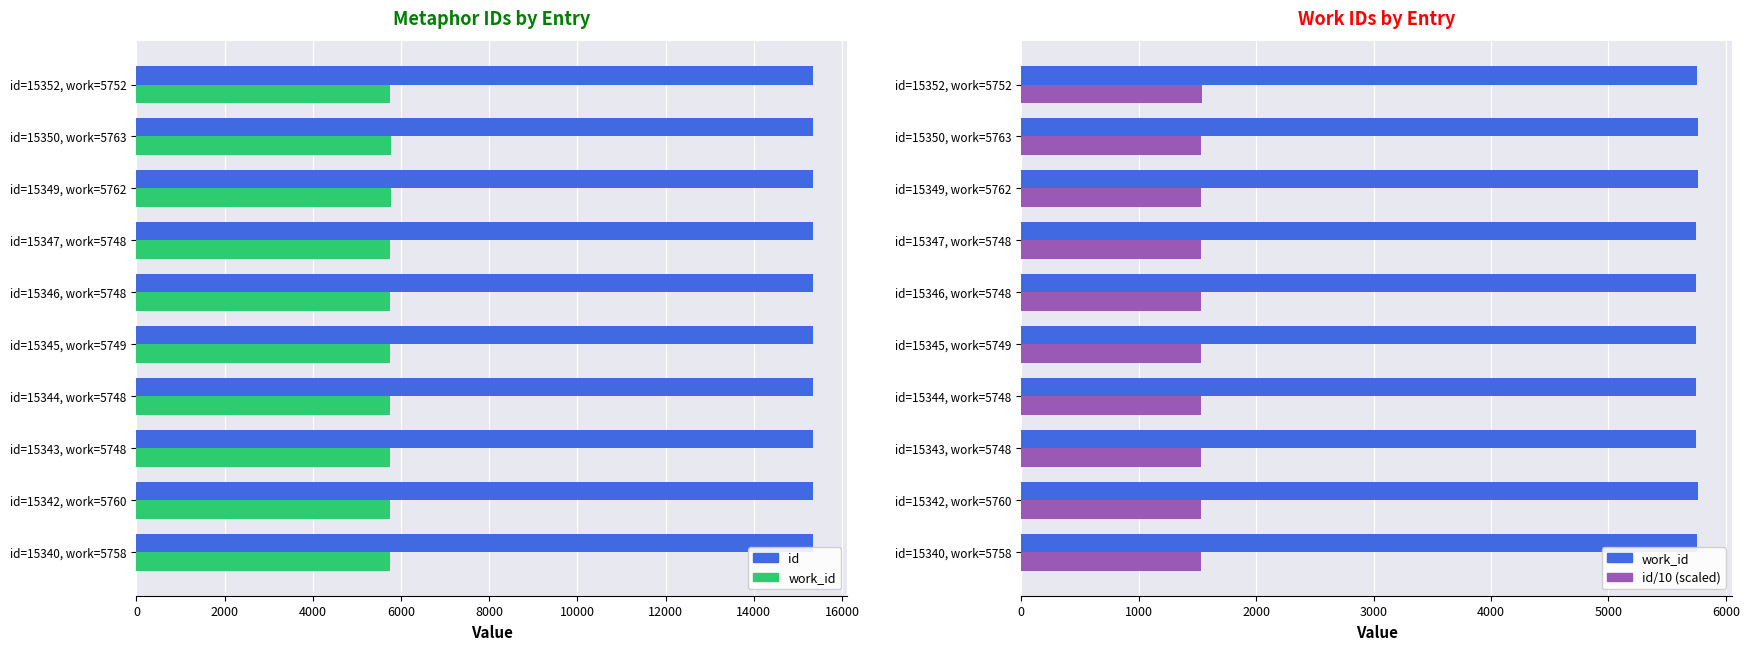

Is the value of work_id at id=15352, work=5752 greater than the value of id/10 (scaled) at id=15347, work=5748?

Yes